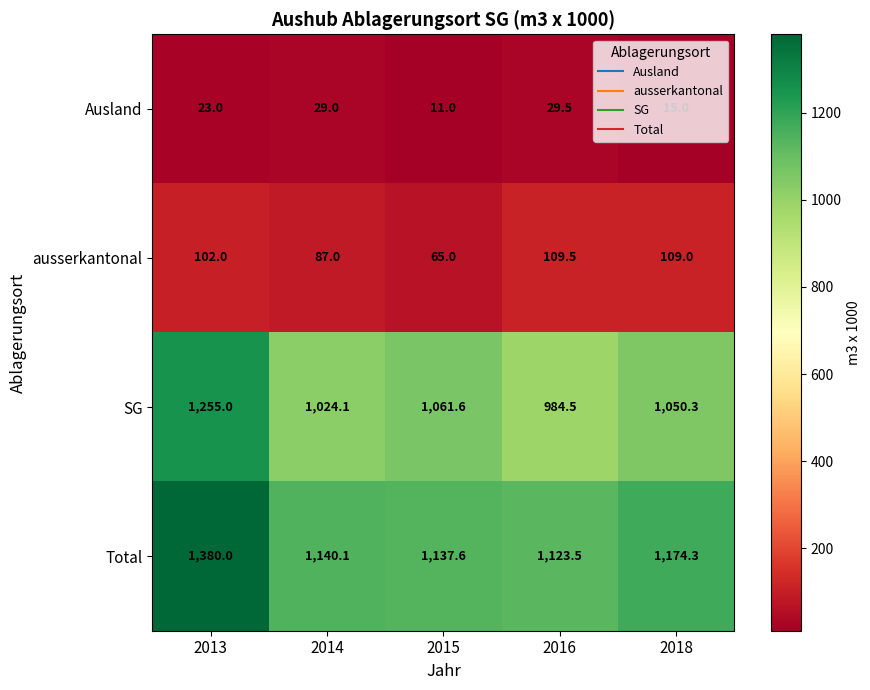

What is the spread (max minus min) of values at 2013?

1357.0